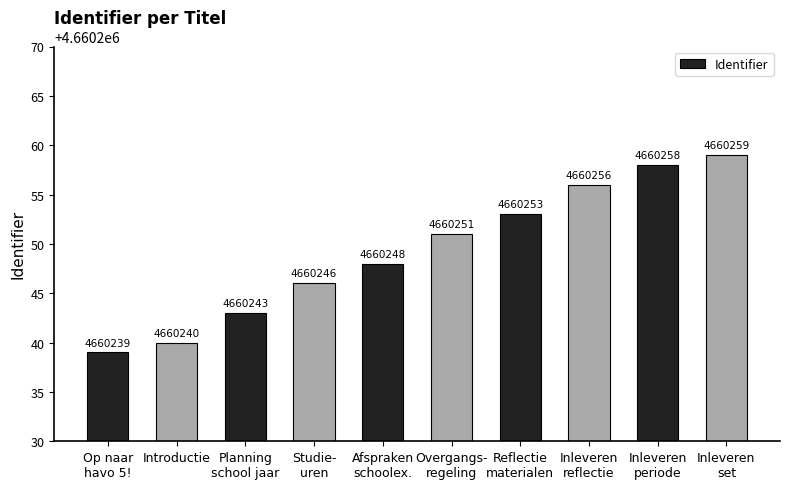

How many bars are there in total?

10